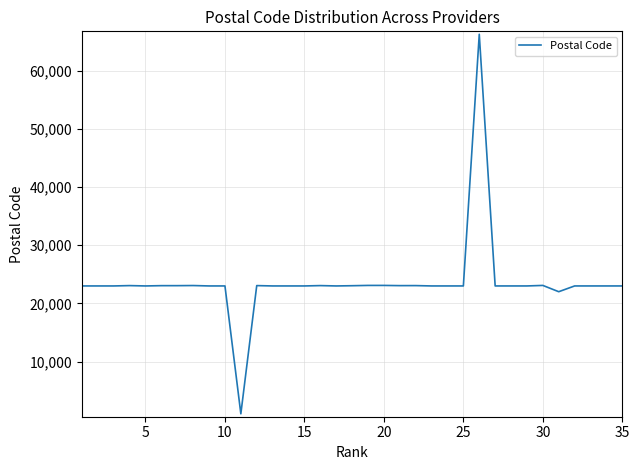

What is the maximum value shown in the chart?

66267